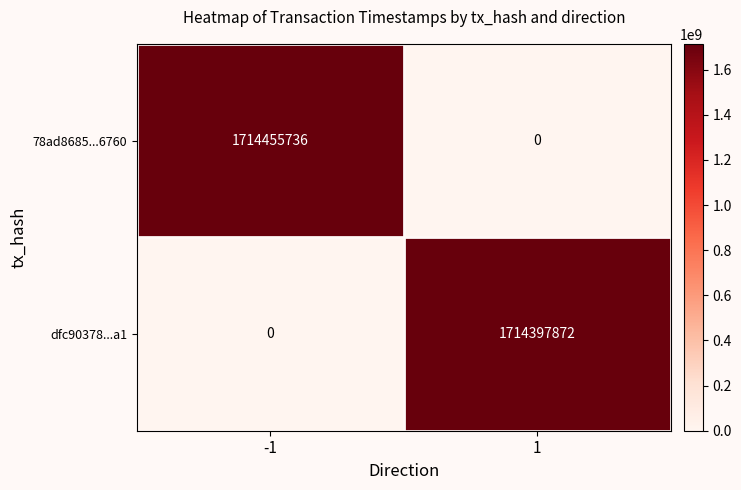

What is the spread (max minus min) of values at -1?

1714455736